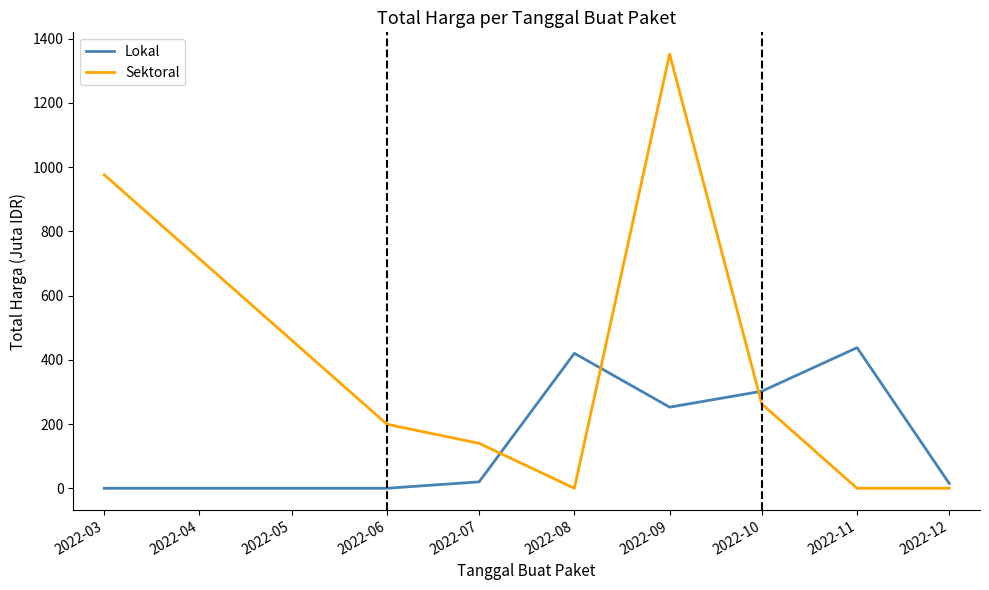

The value of Lokal at 2022-06 is -280.4. True or false?

False